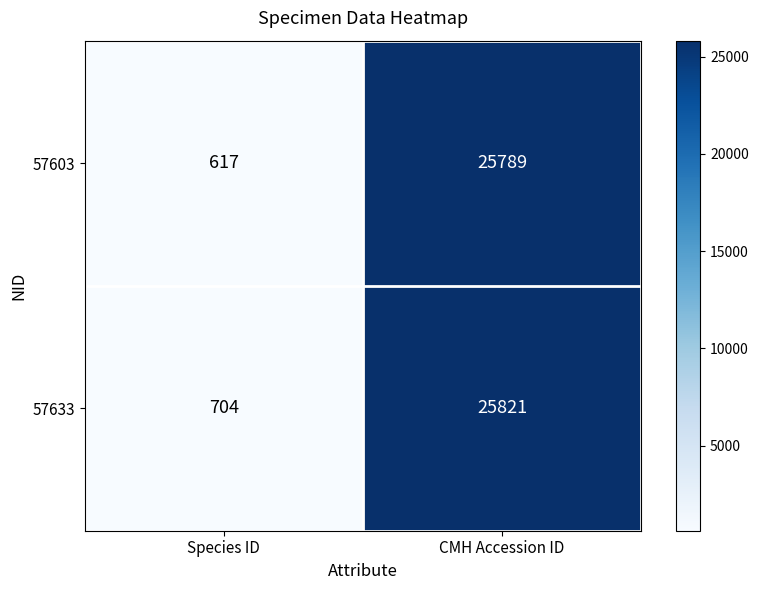

Is it true that 57633 equals 25821 at CMH Accession ID?

True